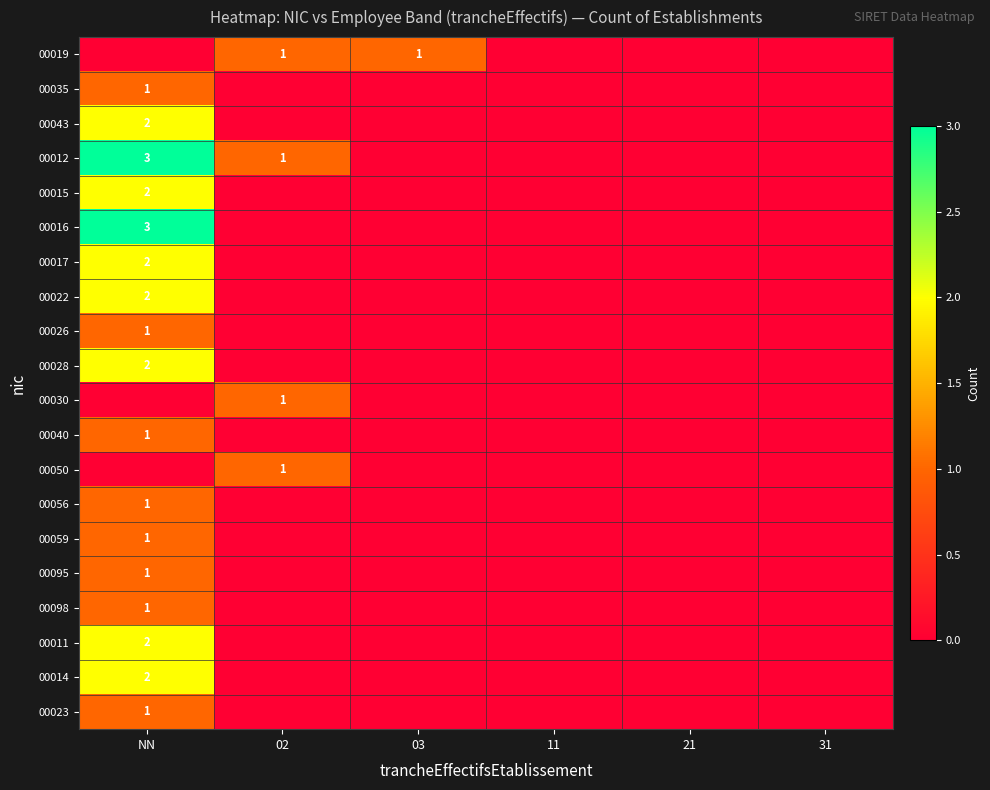

The 00098 series shows 2 at NN. True or false?

False